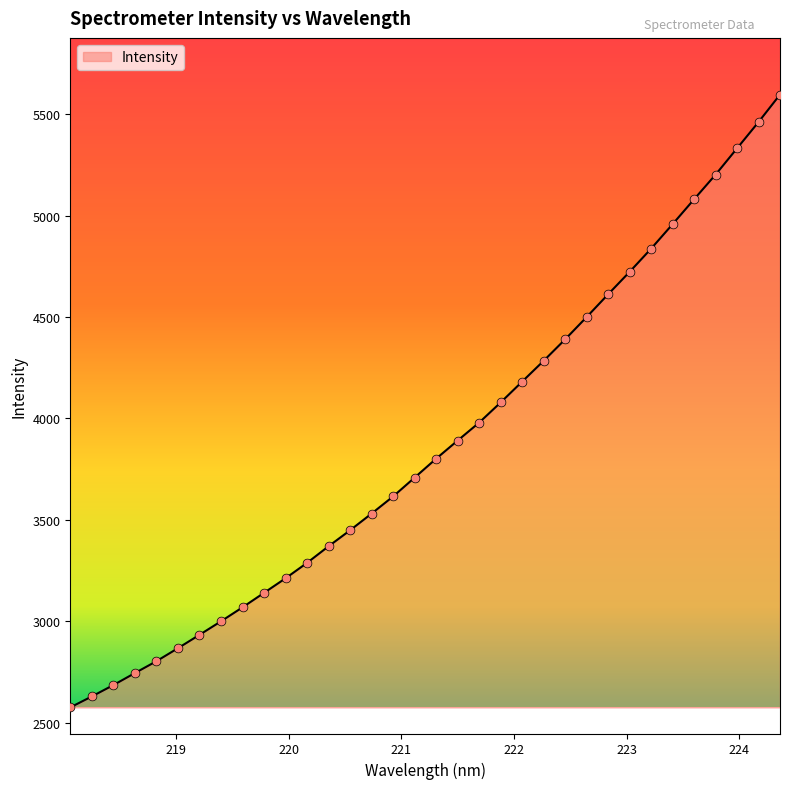

What is the minimum value shown in the chart?

2574.6